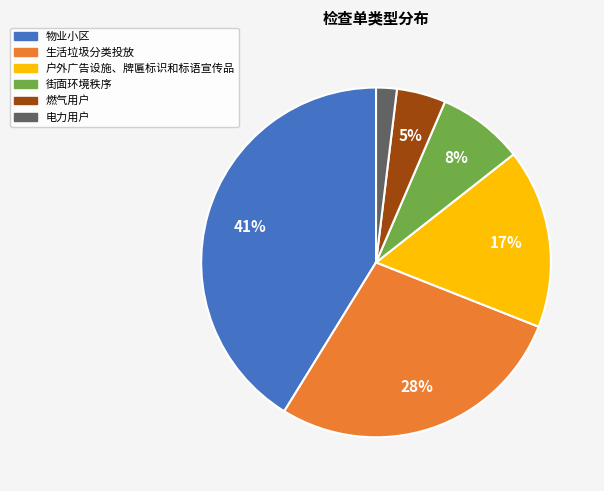

Which slice is the largest?

物业小区